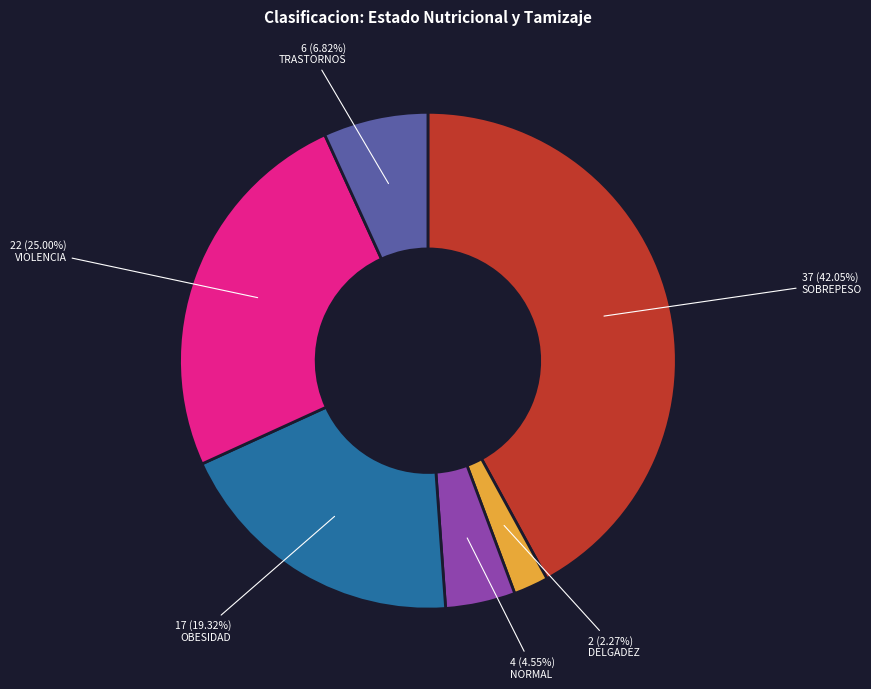

Rank the categories by value from highest to lowest.

SOBREPESO, VIOLENCIA, OBESIDAD, TRASTORNOS, NORMAL, DELGADEZ